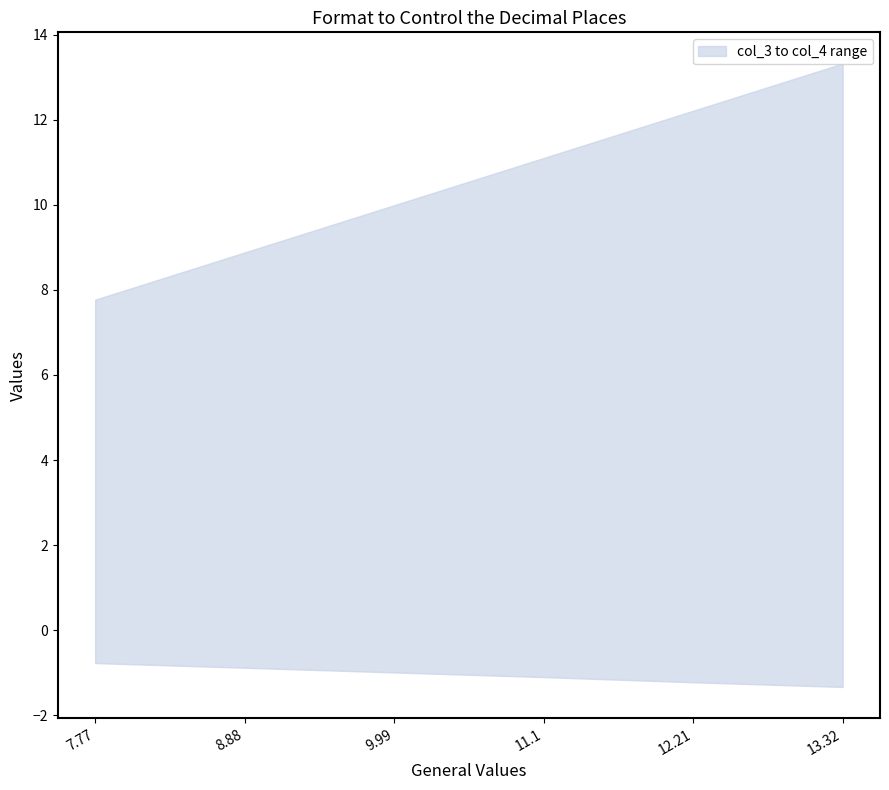

What is the maximum value shown in the chart?

13.3